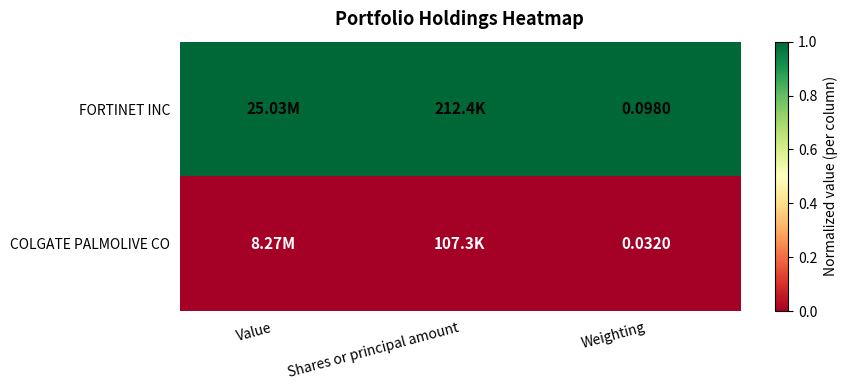

Is the value of FORTINET INC at Shares or principal amount greater than the value of COLGATE PALMOLIVE CO at Shares or principal amount?

Yes